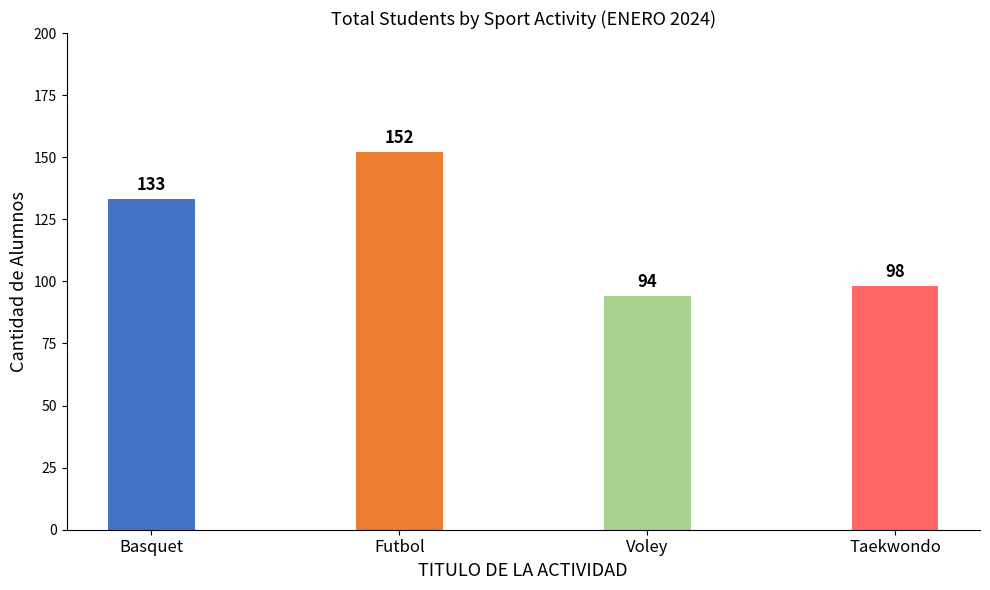

List the labels in order of value, largest first.

Futbol, Basquet, Taekwondo, Voley